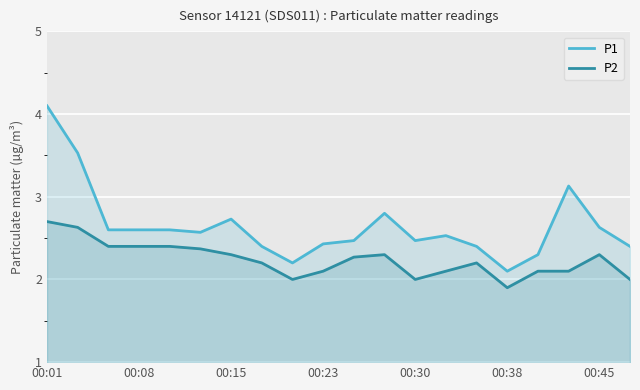

Which series has the widest spread of values?

P1